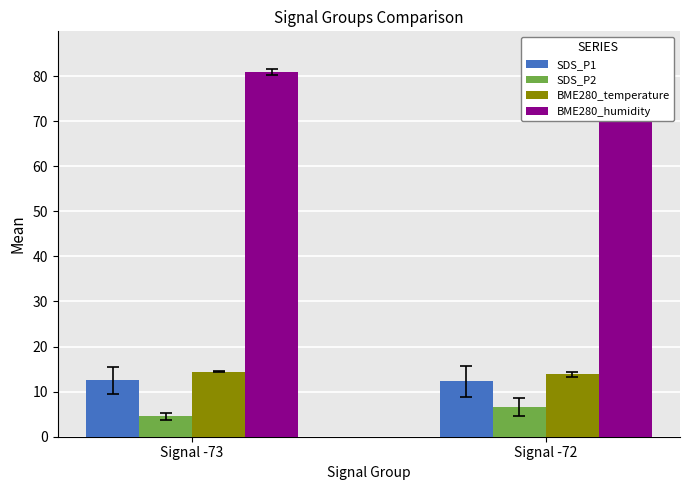

What are all the series names shown in the legend?

SDS_P1, SDS_P2, BME280_temperature, BME280_humidity